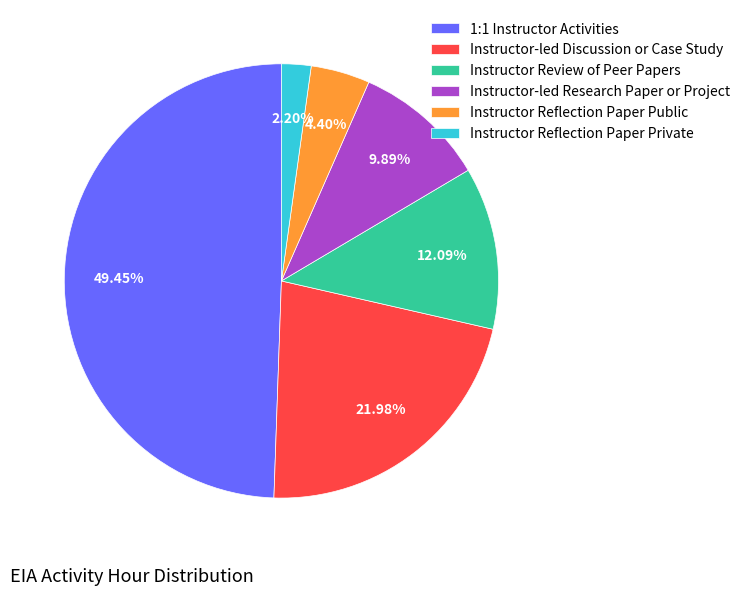

Approximately how many times larger is the value at Instructor Review of Peer Papers compared to Instructor-led Discussion or Case Study?

0.6